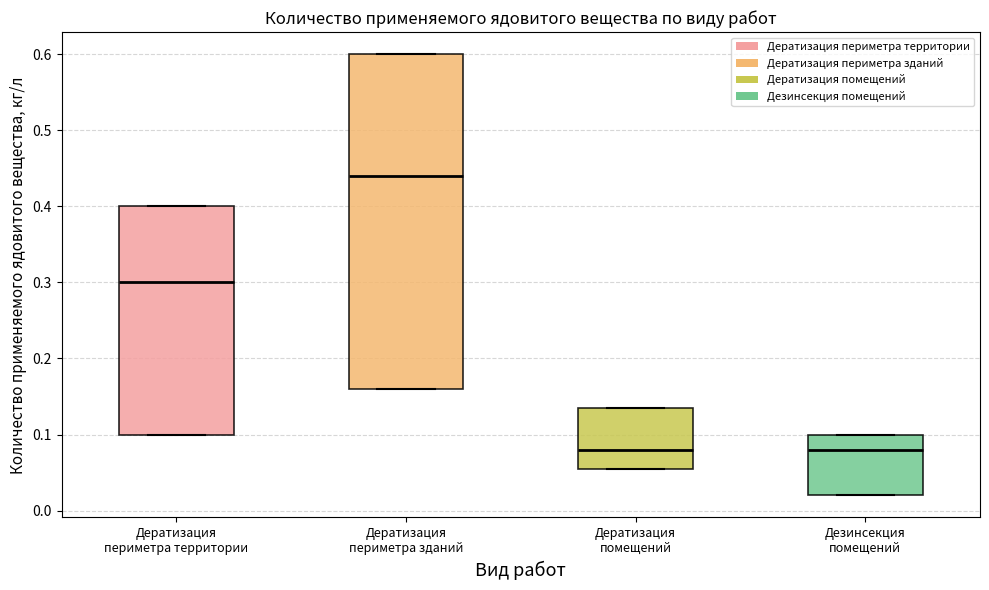

Where does the median line of the box for Дезинсекция помещений sit on the y-axis? The values are not printed on the chart, so give them approximately, as read against the axis.

0.08